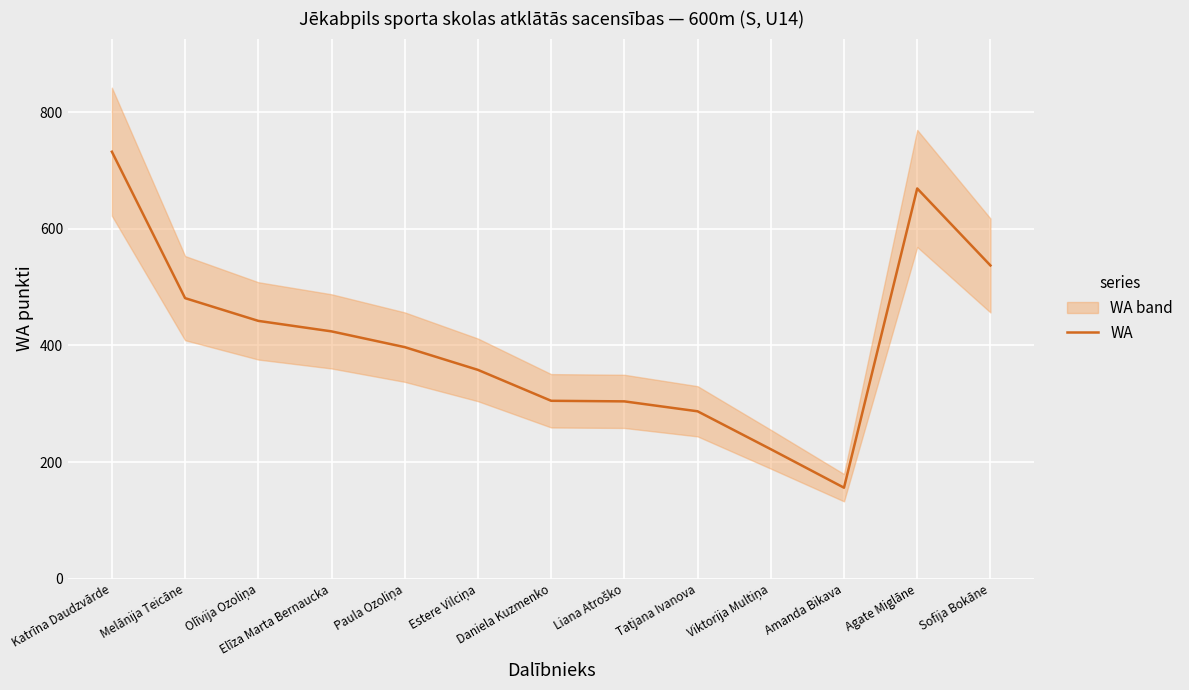

How many values are below 397?

6